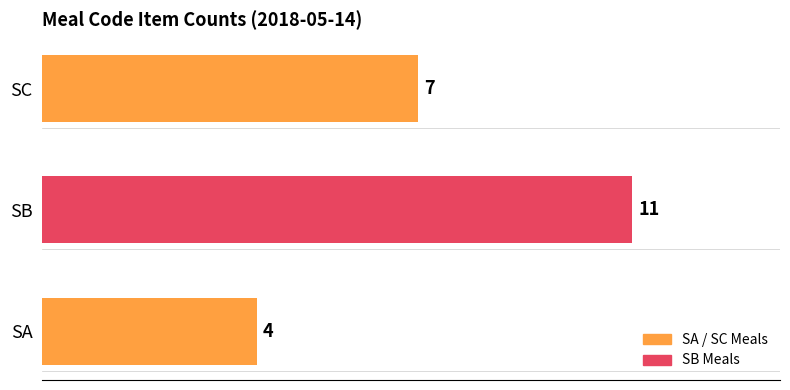

List the labels in order of value, largest first.

SB, SC, SA